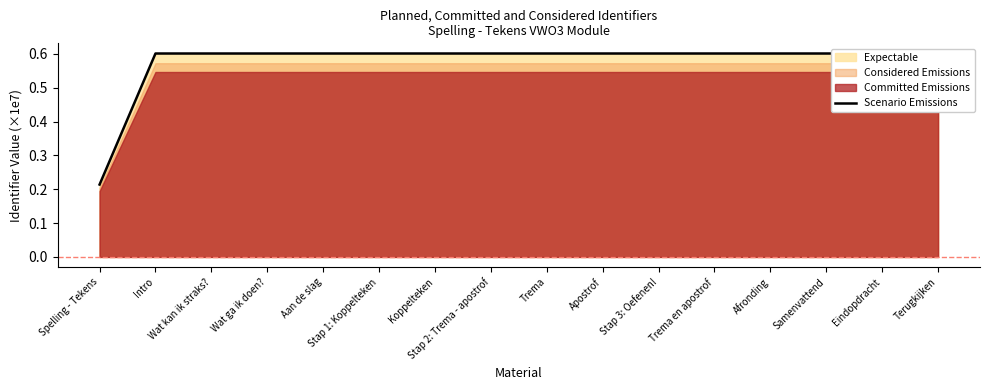

What is the difference between the maximum and minimum values?

0.4